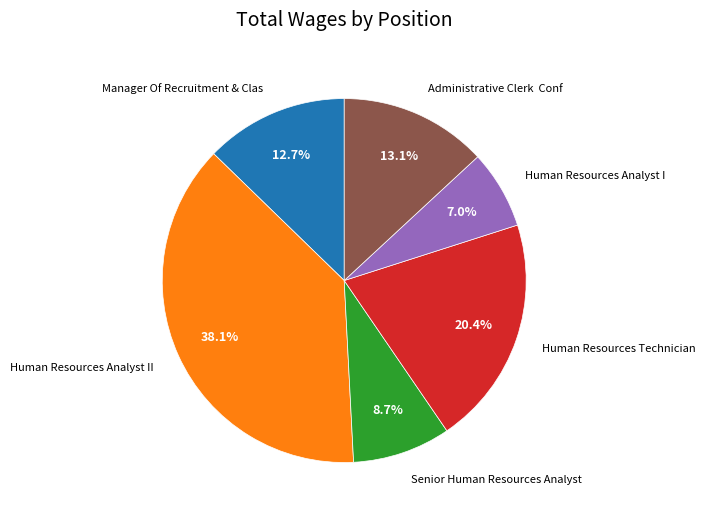

Does any single category account for the majority?

No